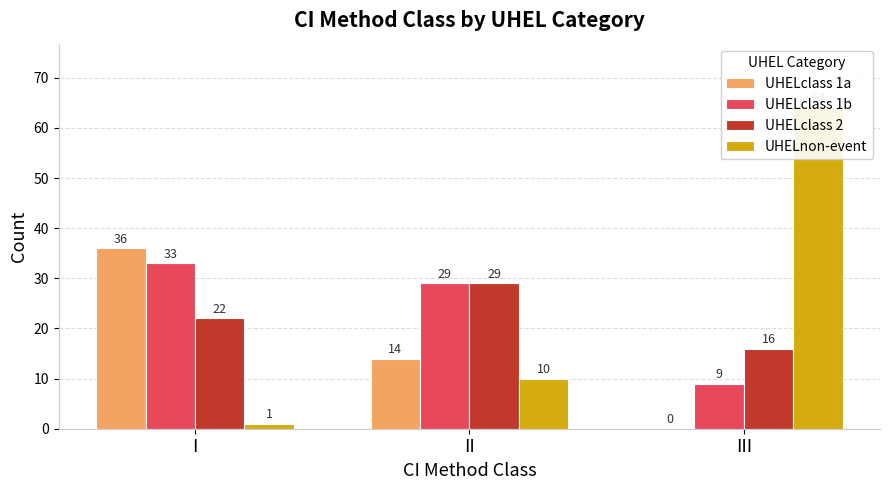

What is the minimum value for UHELclass 2?

16